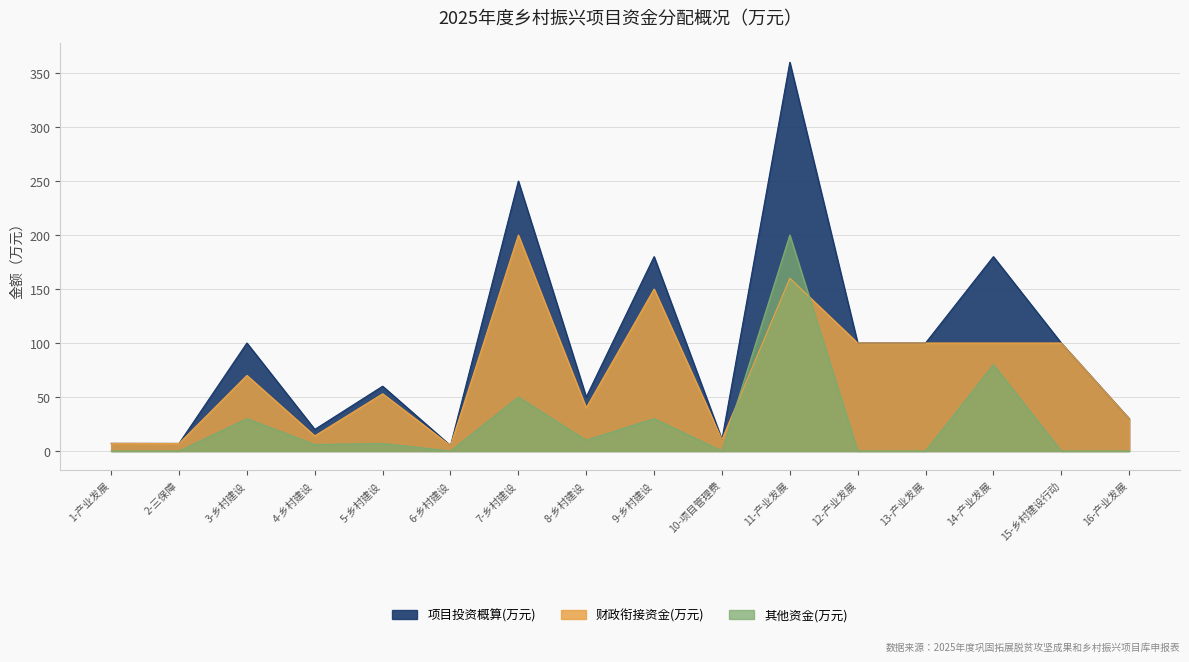

How many lines are shown in the chart?

3